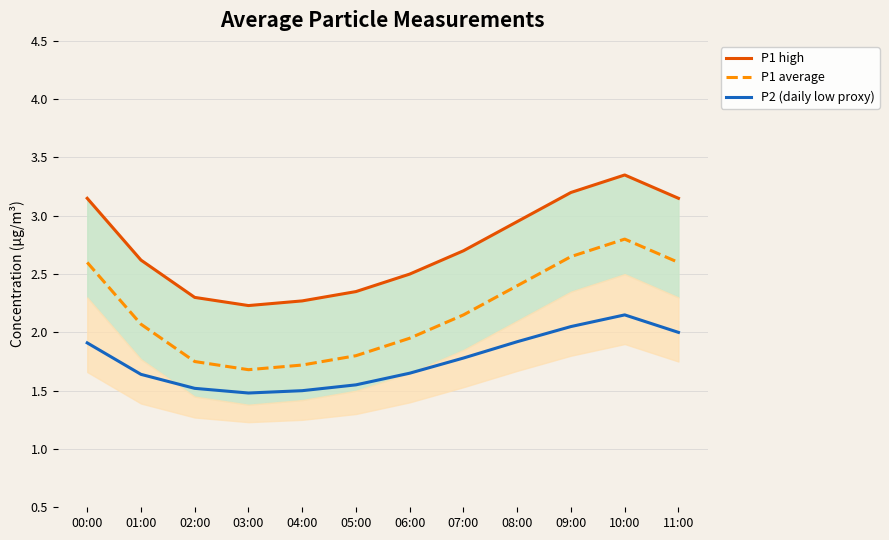

How many interior local valleys does the P2 (daily low proxy) series have?

1